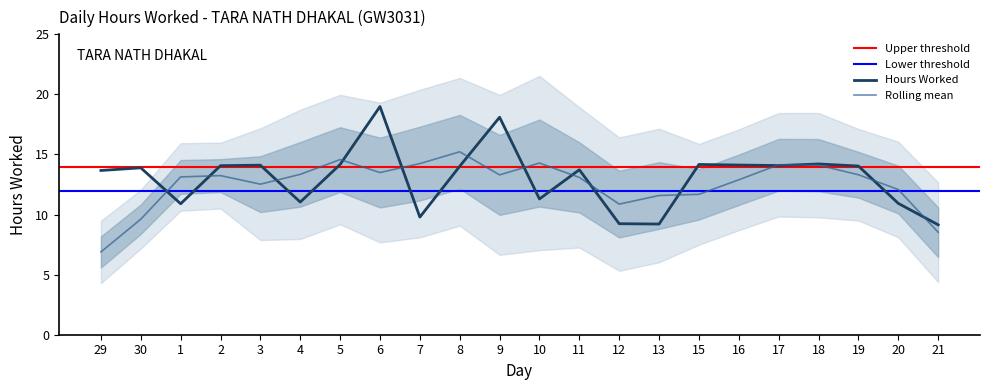

Is it true that the value at 3 is 14.1?

True